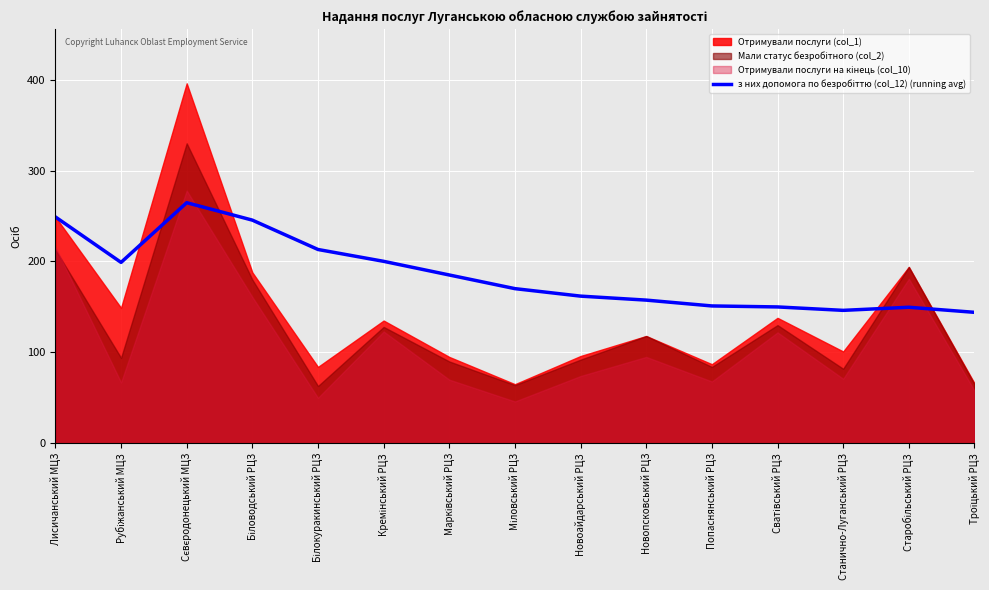

How many lines are shown in the chart?

1